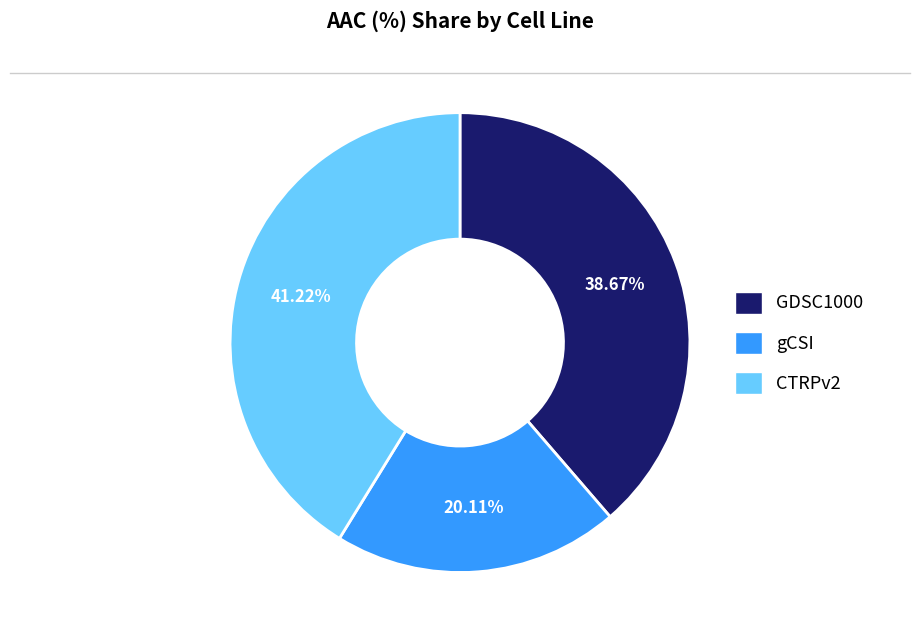

What is the ratio of the value at GDSC1000 to the value at CTRPv2?

0.9